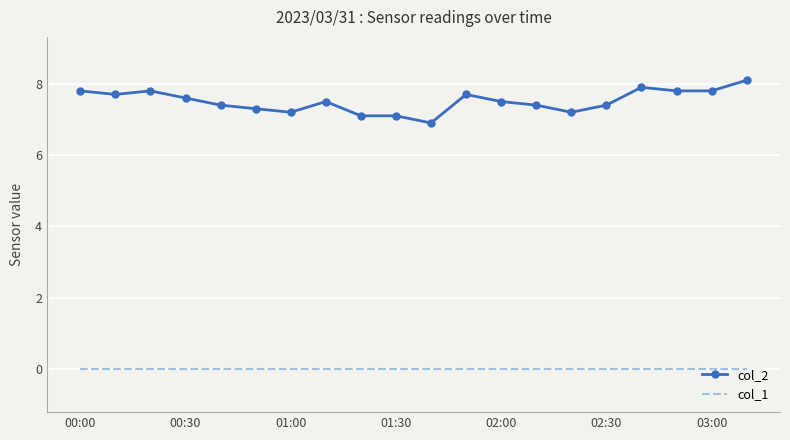

What is the difference between the second highest and second lowest values in the col_2 series?

0.8